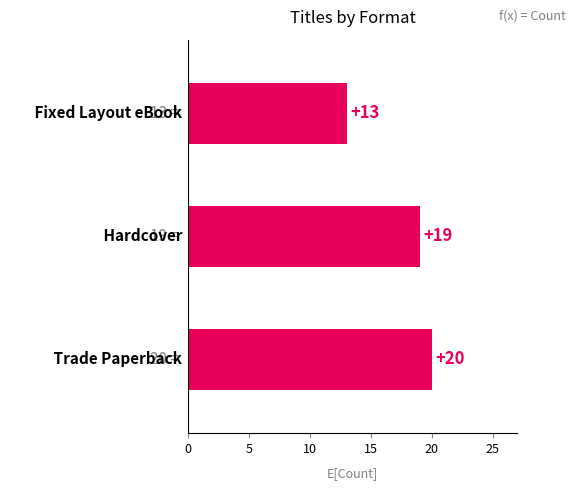

How many bars are there in total?

3